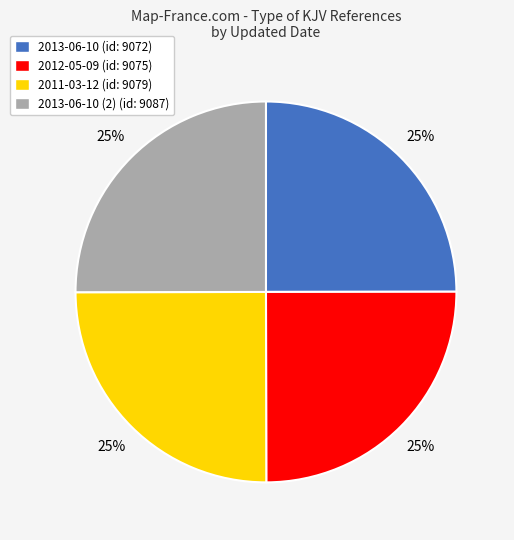

Is 2012-05-09 (id: 9075) the majority of the pie?

No